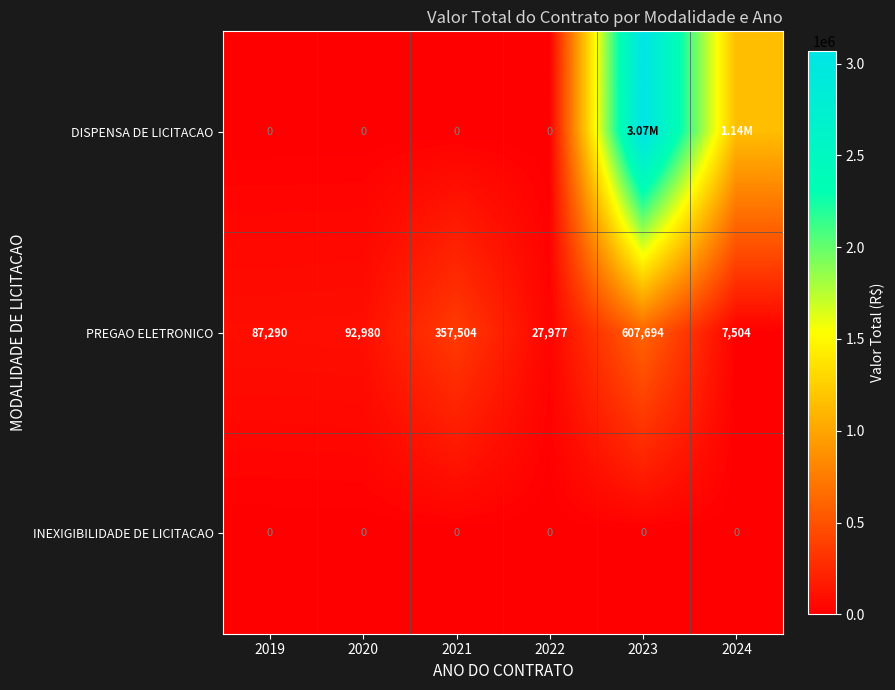

Rank the categories by PREGAO ELETRONICO value from highest to lowest.

2023, 2021, 2020, 2019, 2022, 2024